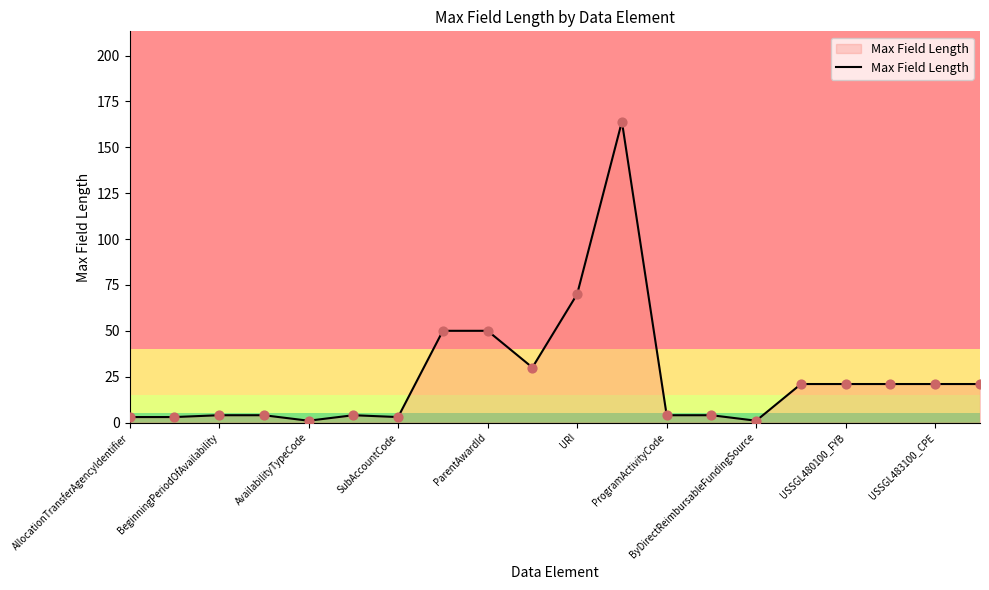

What is the difference between the maximum and minimum values?

163